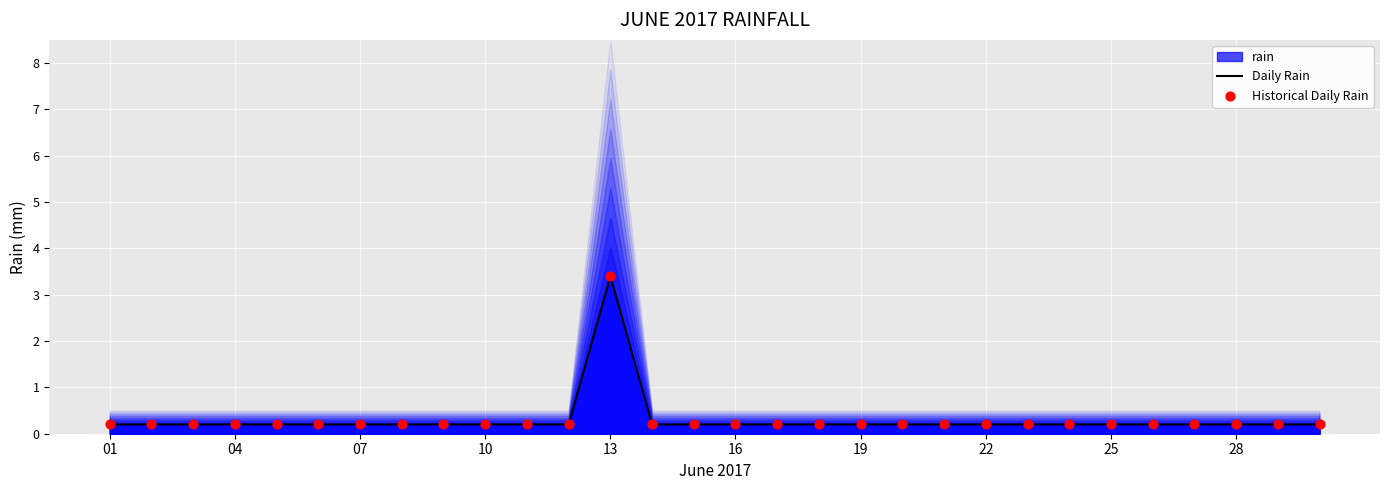

Which series reaches the minimum Y coordinate?

Daily Rain